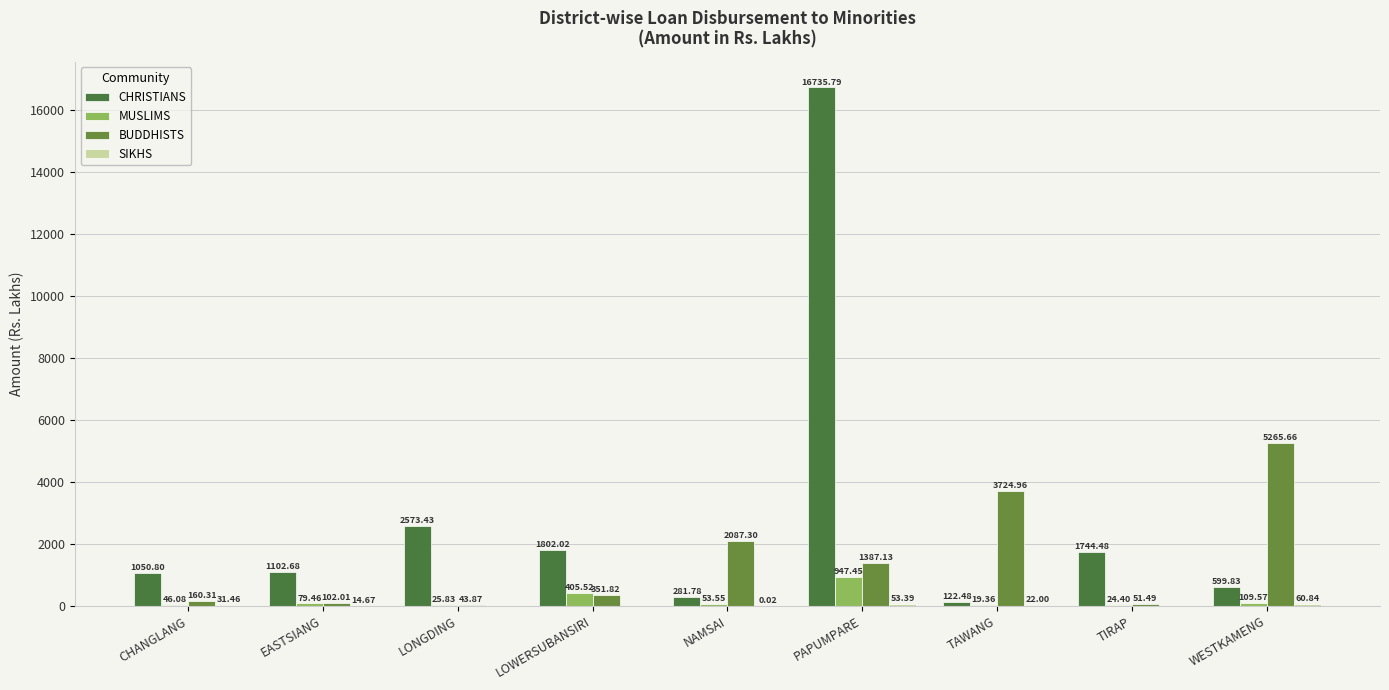

True or false: BUDDHISTS has a value of 43.9 at LONGDING.

True